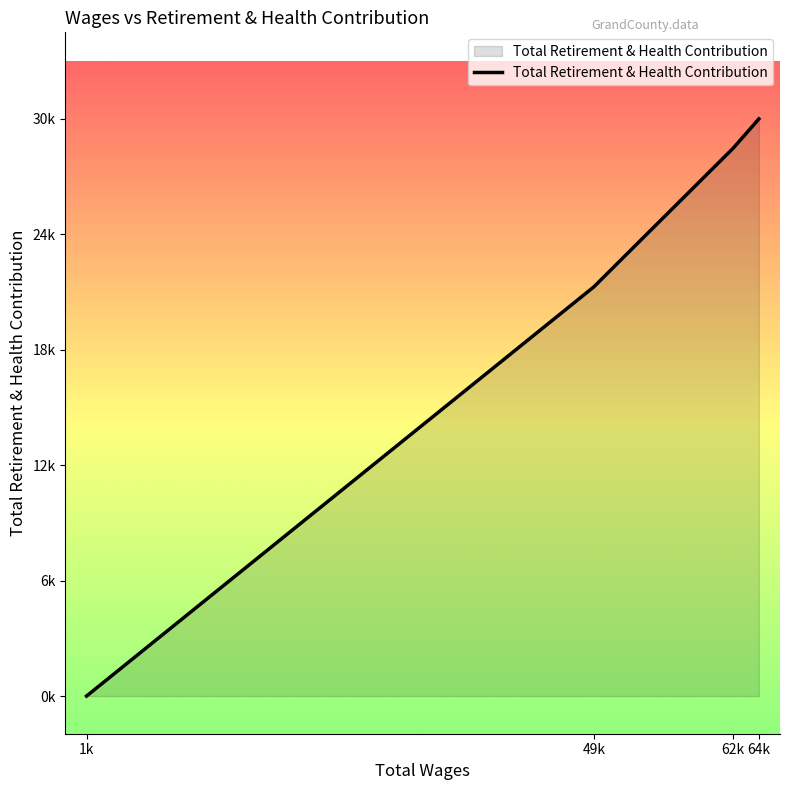

What is the sum of the values at 49k and 1k?

21730